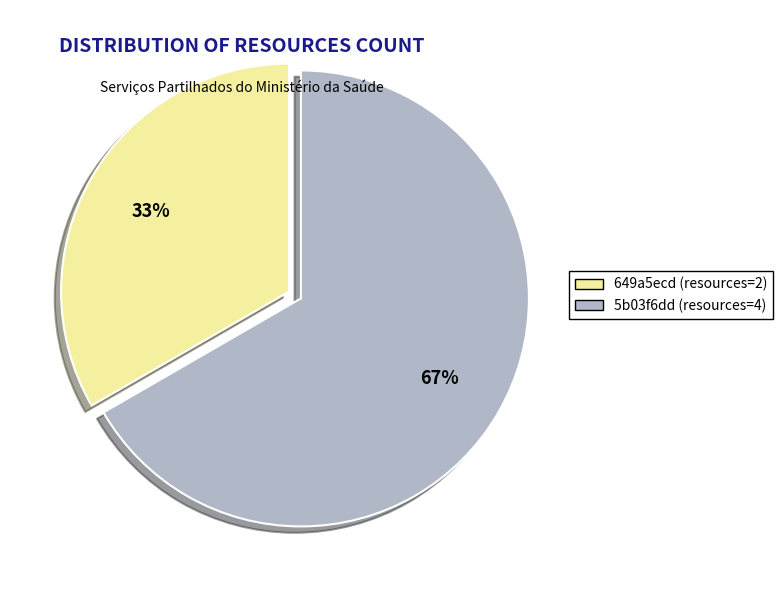

Count the number of slices in the pie.

2